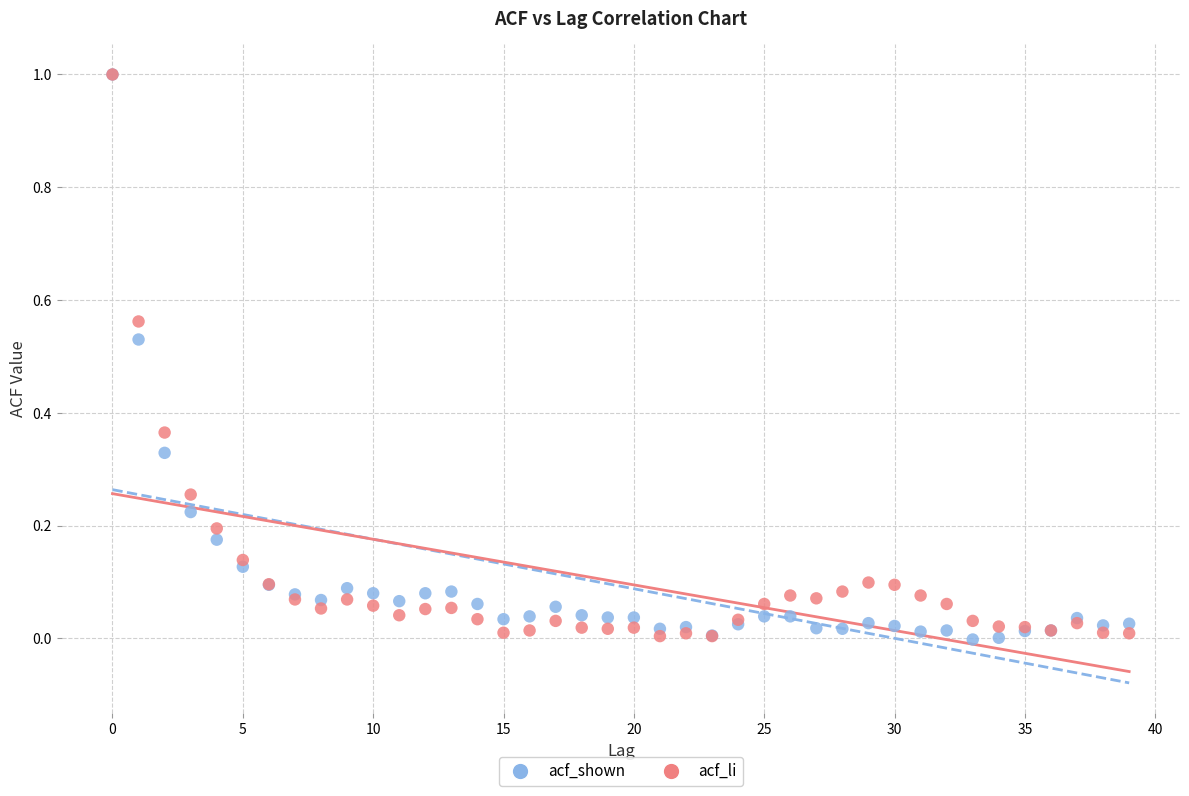

What are all the series names shown in the legend?

acf_shown, acf_li